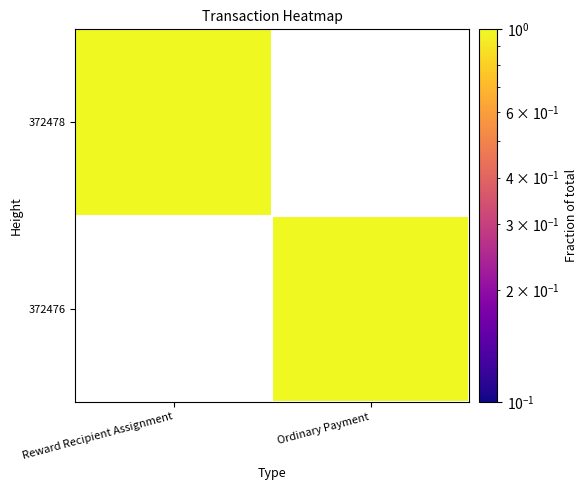

What is the sum of all 372478 values?

1